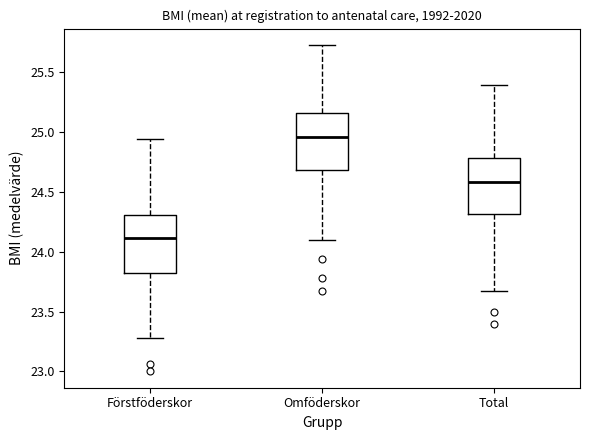

Which box's median line is the lowest?

Förstföderskor